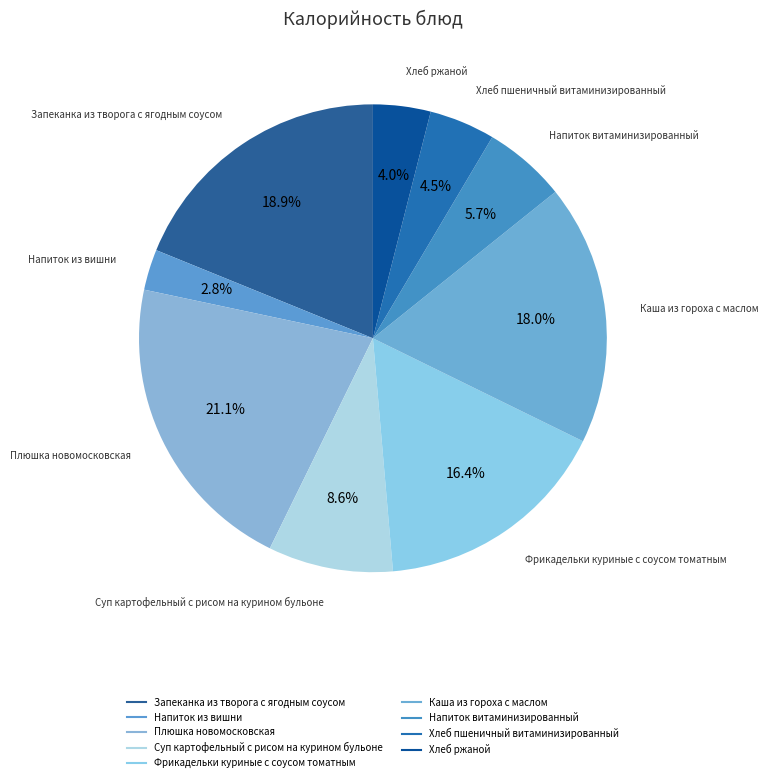

Which slice is the smallest?

Напиток из вишни